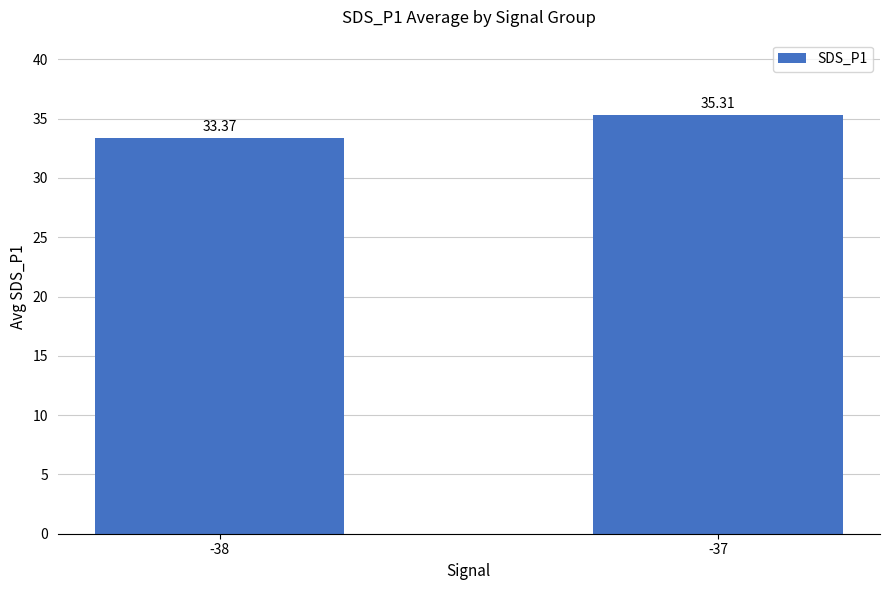

How many values are between 33 and 35?

1